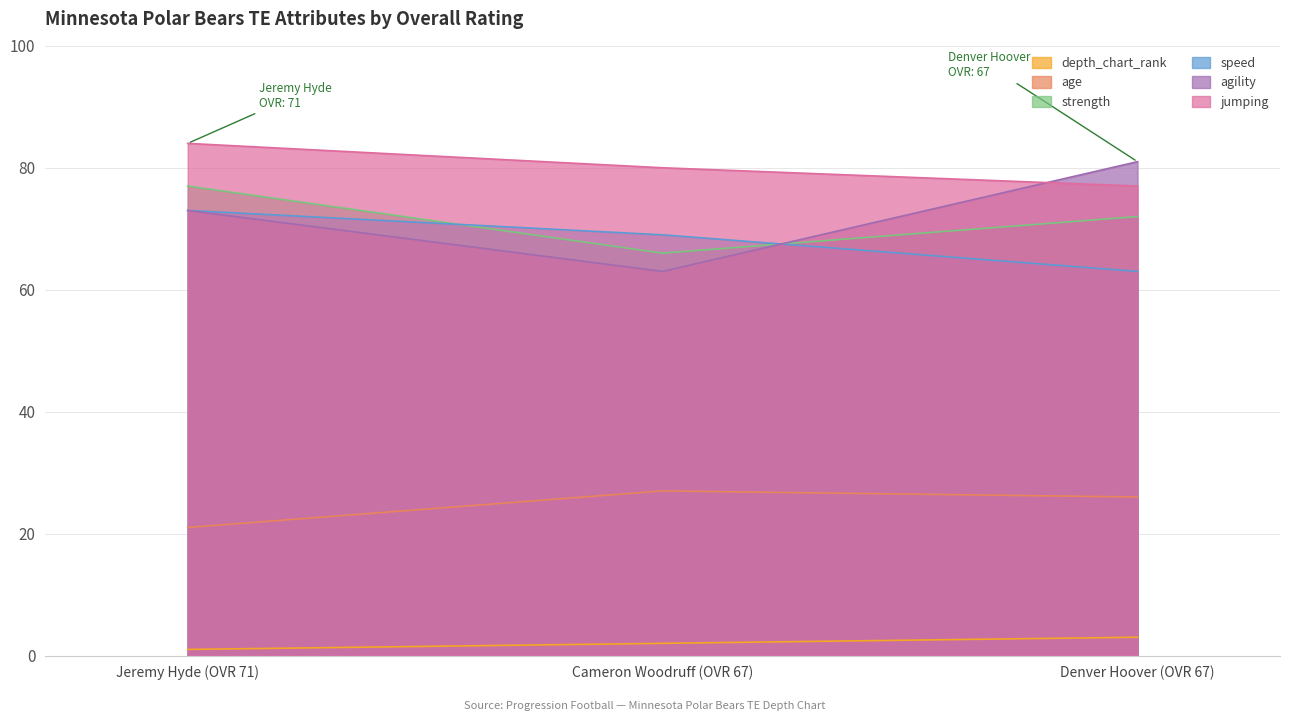

What is the minimum value for depth_chart_rank?

1